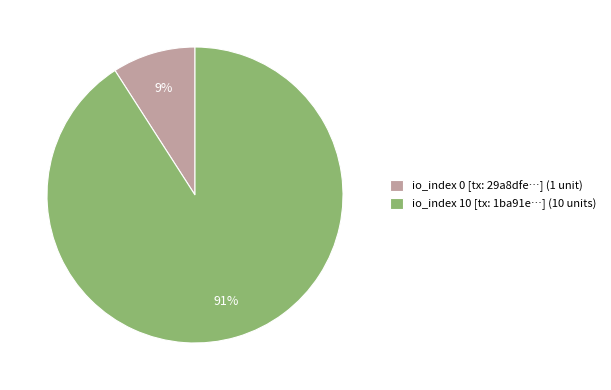

What percentage is the io_index 0 [tx: 29a8dfe…] (1 unit) slice, to the nearest percent?

9%